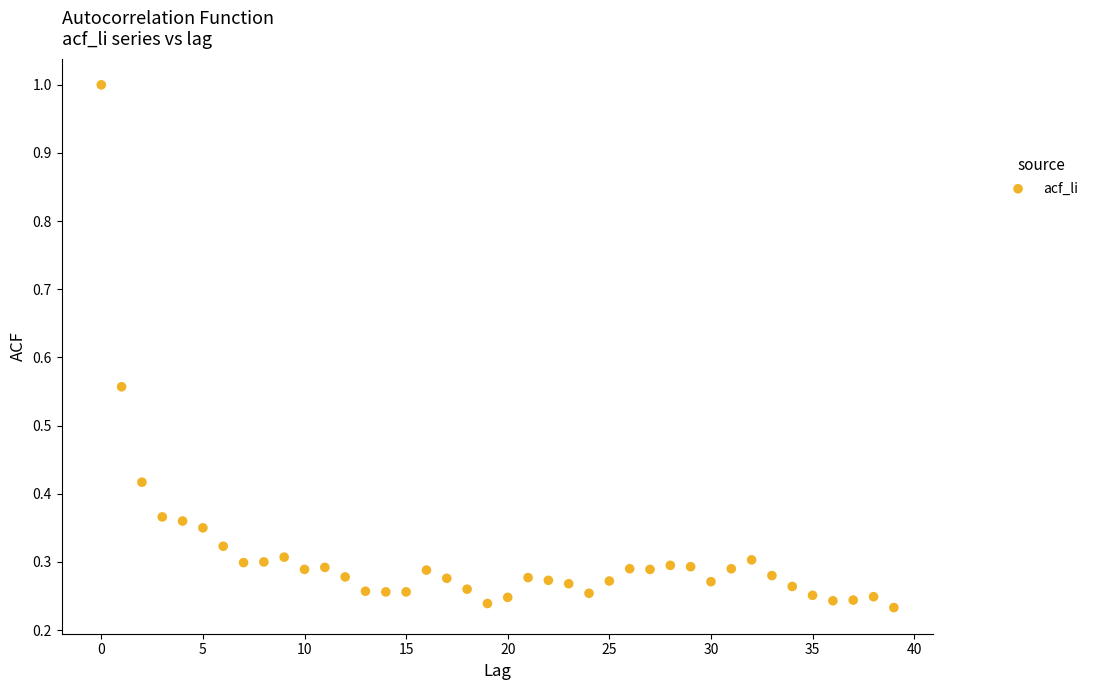

What is the range of Y values (max minus min)?

0.8